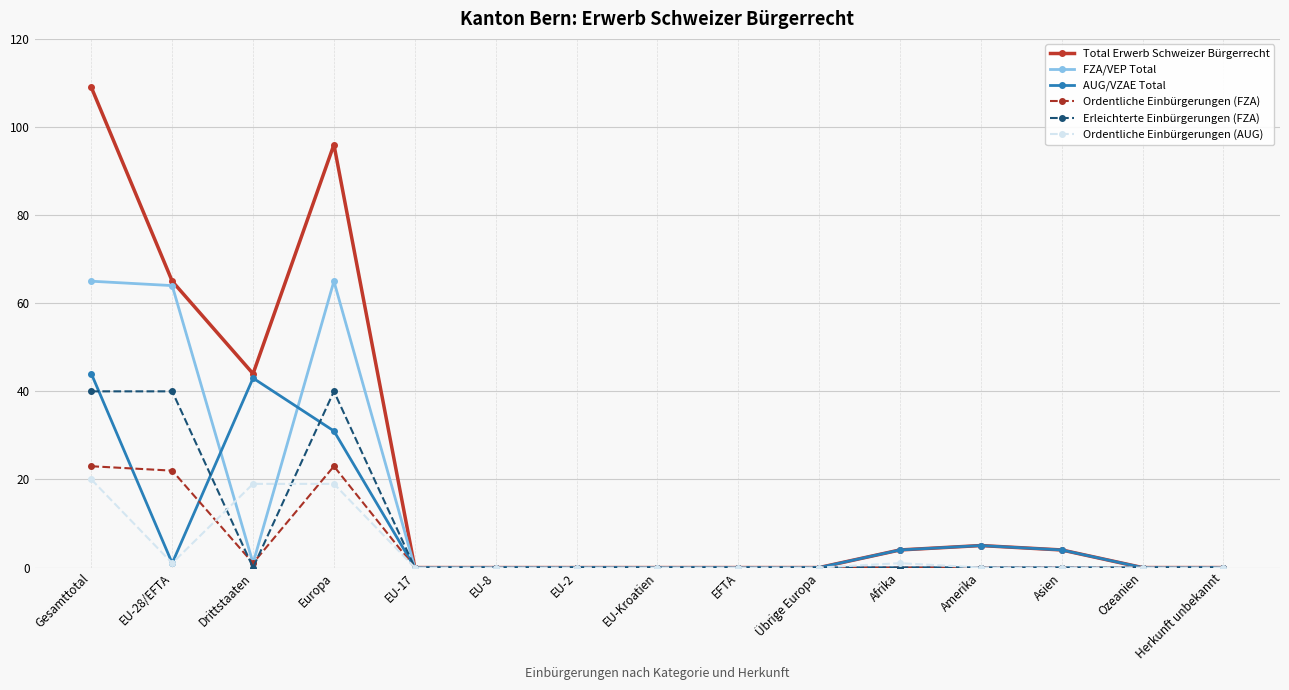

What is the label of the 3rd point from the left?

Drittstaaten